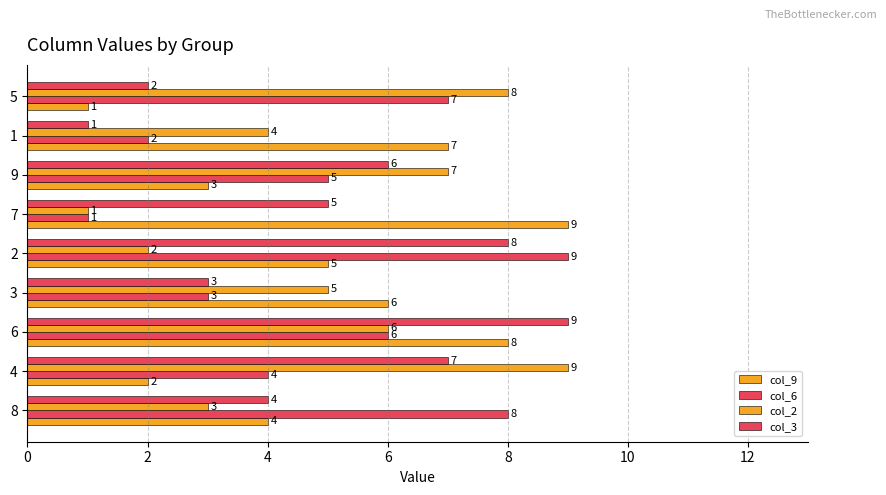

How many distinct data groups are displayed?

4